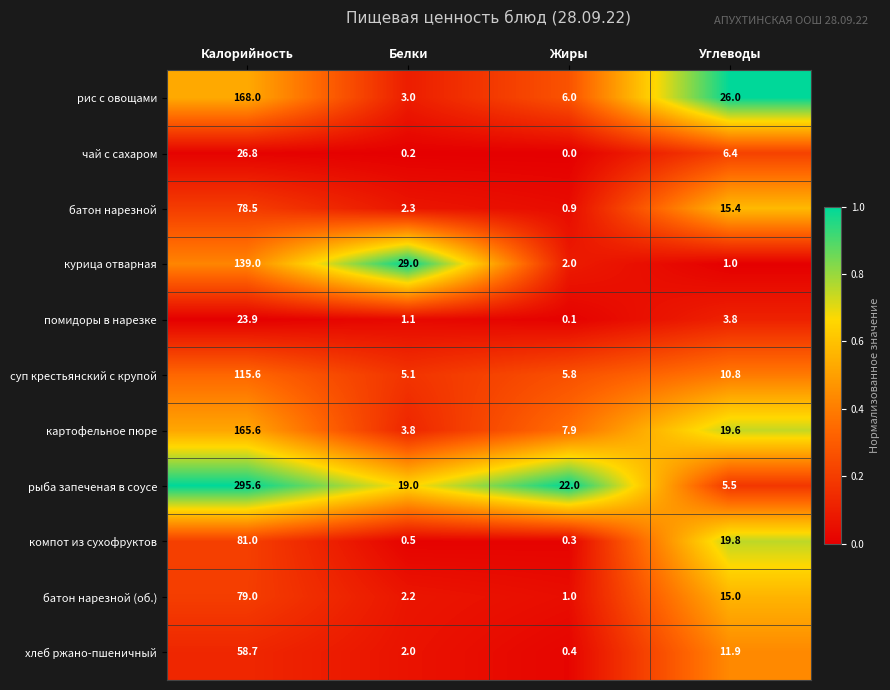

What is the highest value of the картофельное пюре series?

165.6